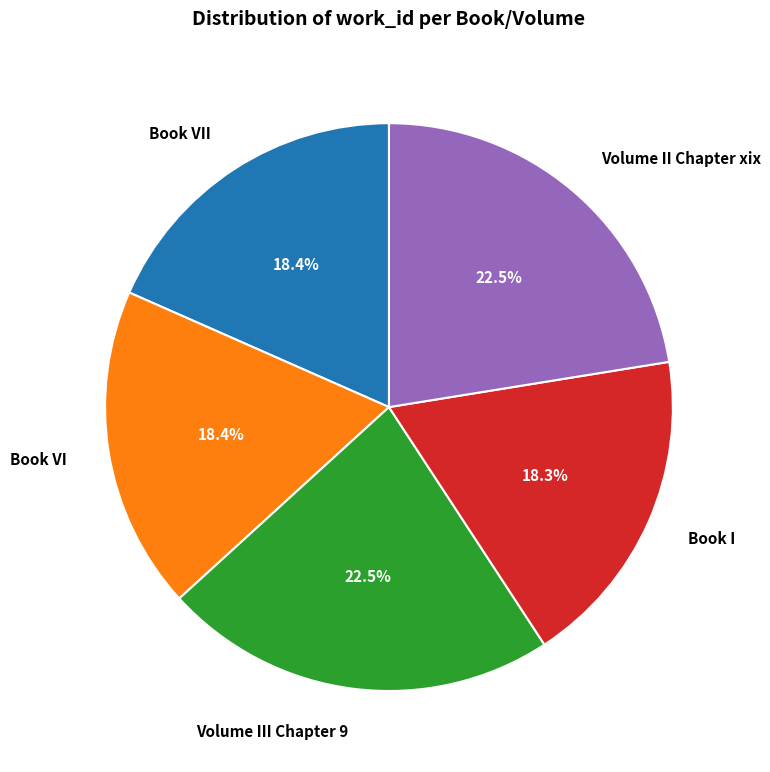

What is the ratio of the value at Book I to the value at Book VI?

1.0